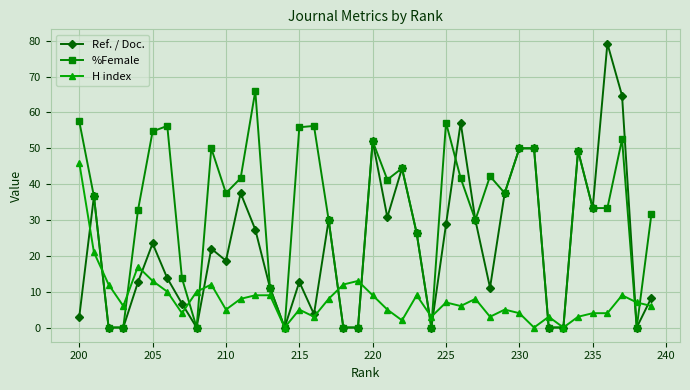

What is the maximum value shown in the chart?

79.2